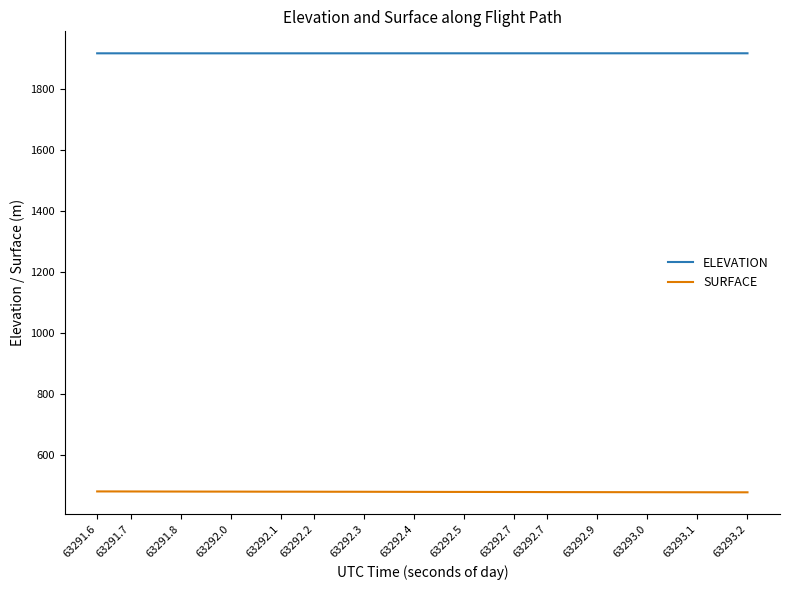

True or false: SURFACE and ELEVATION cross at least once.

False